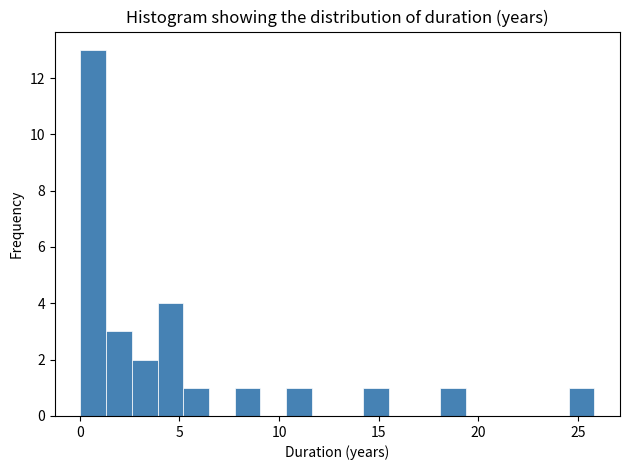

Read against the x-axis, roughly where is the centre of the tallest bar?

0.5